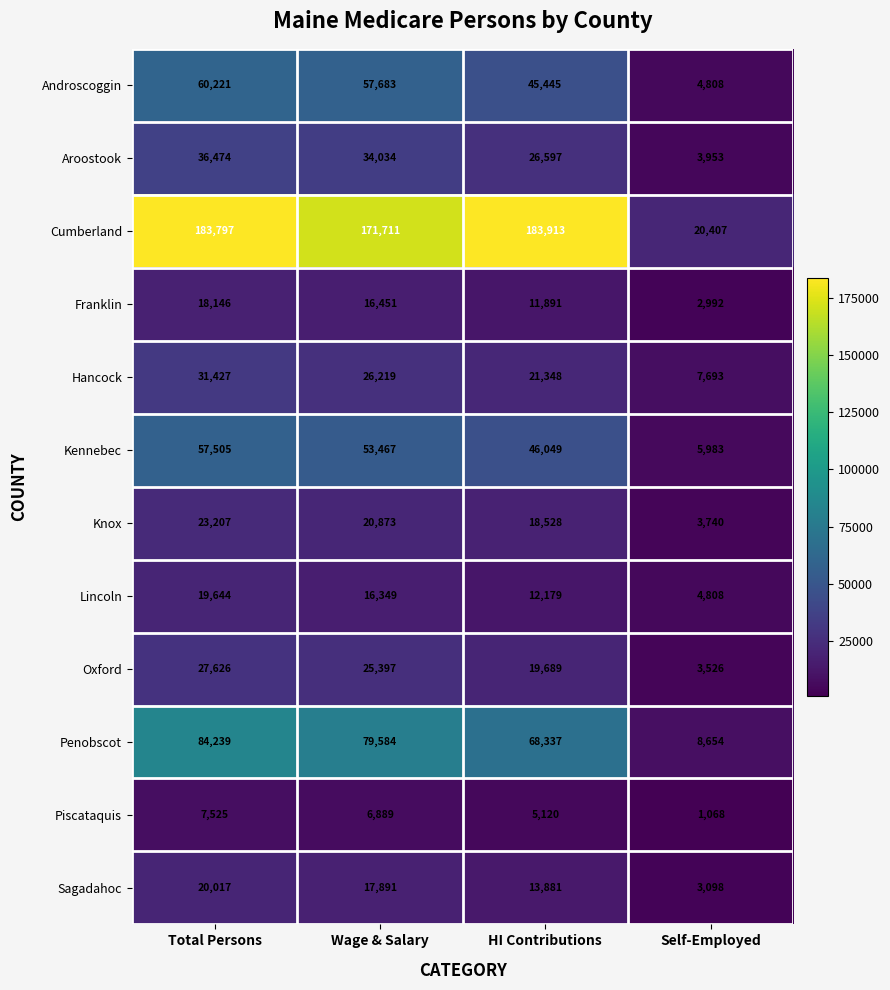

The value of Piscataquis at Self-Employed is 1068. True or false?

True